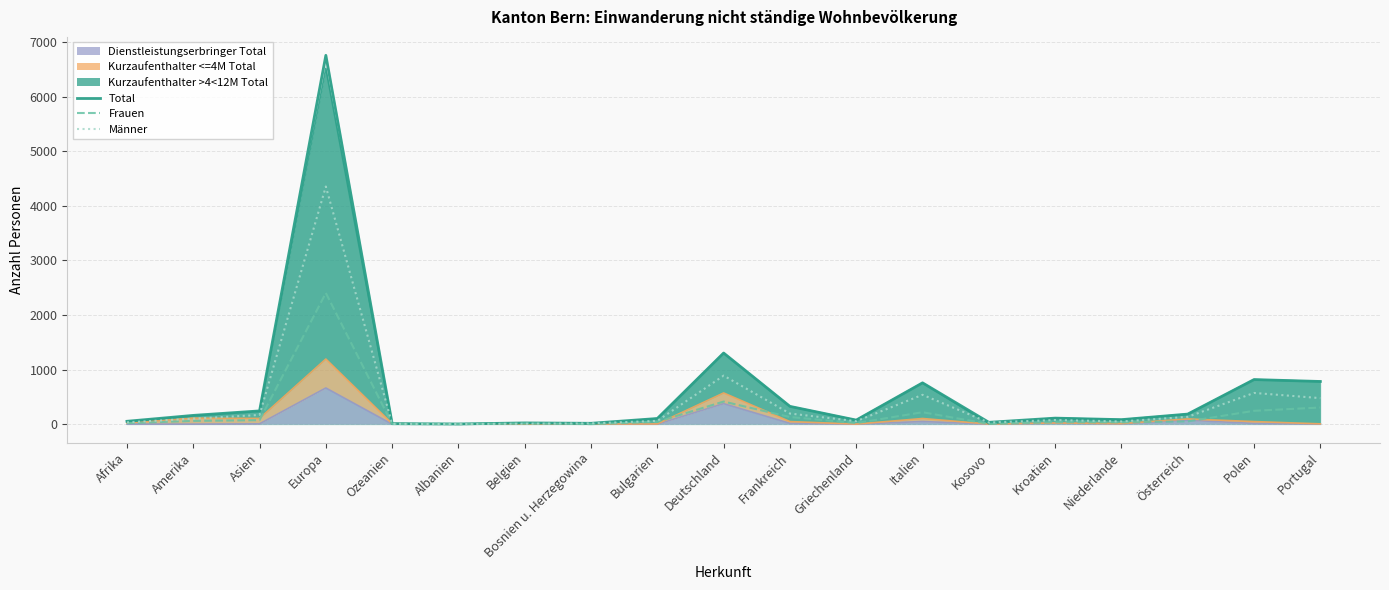

What is the difference between the maximum and minimum values in the Männer series?

4349